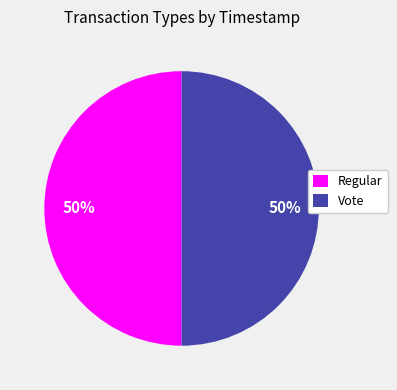

To the nearest percent, what is the combined percentage of Vote and Regular?

100%